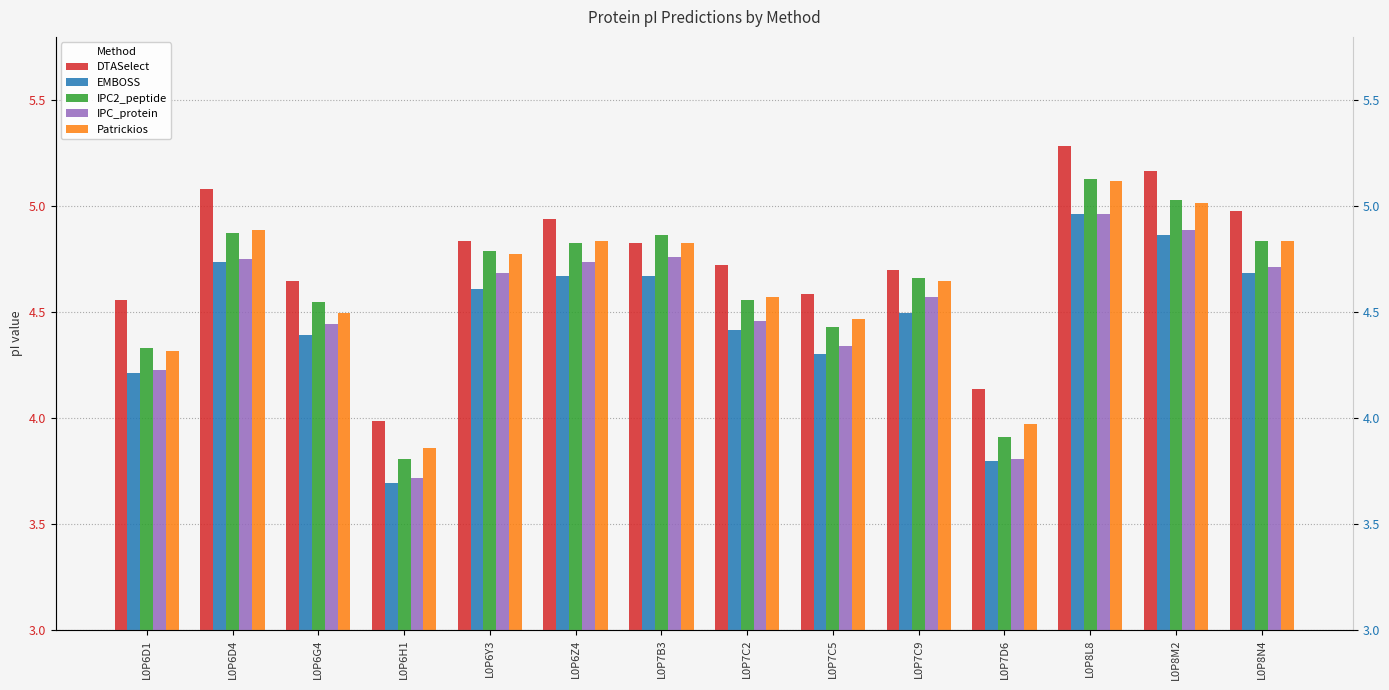

Is the value of DTASelect at L0P6D4 greater than the value of EMBOSS at L0P8M2?

Yes